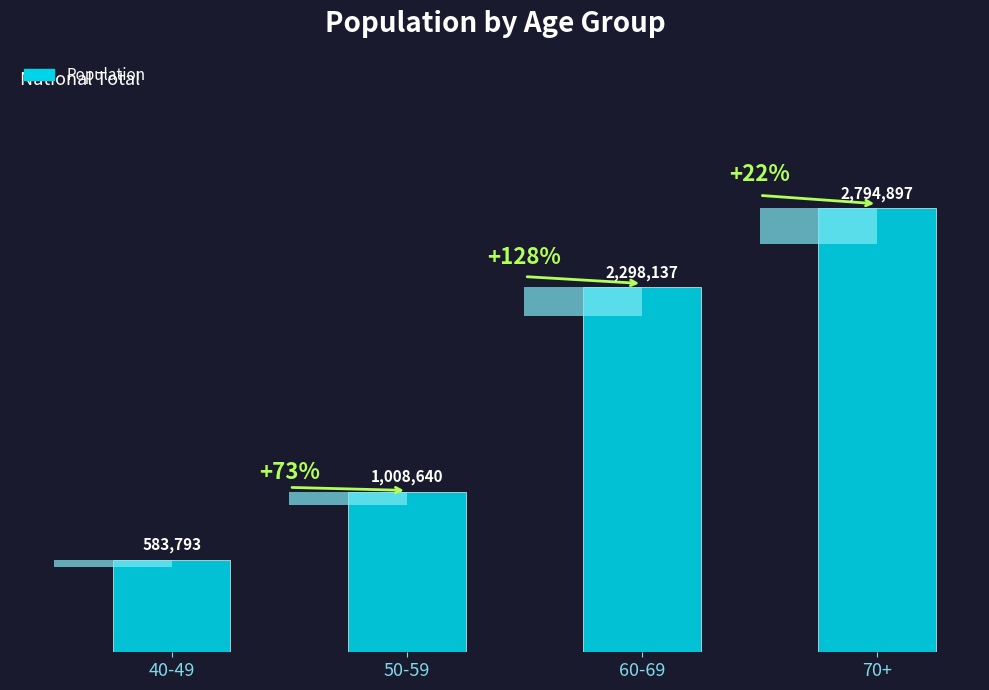

How many data points does each series have?

4